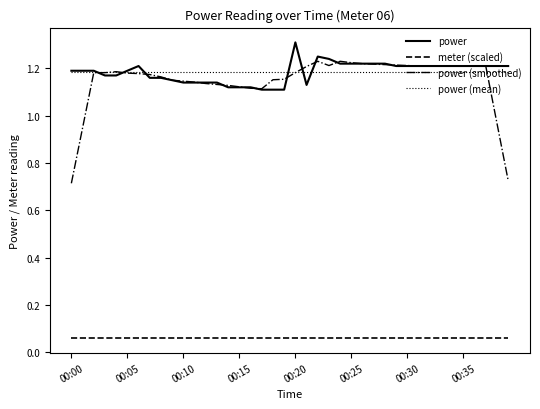

True or false: meter (scaled) and power (mean) cross at least once.

False